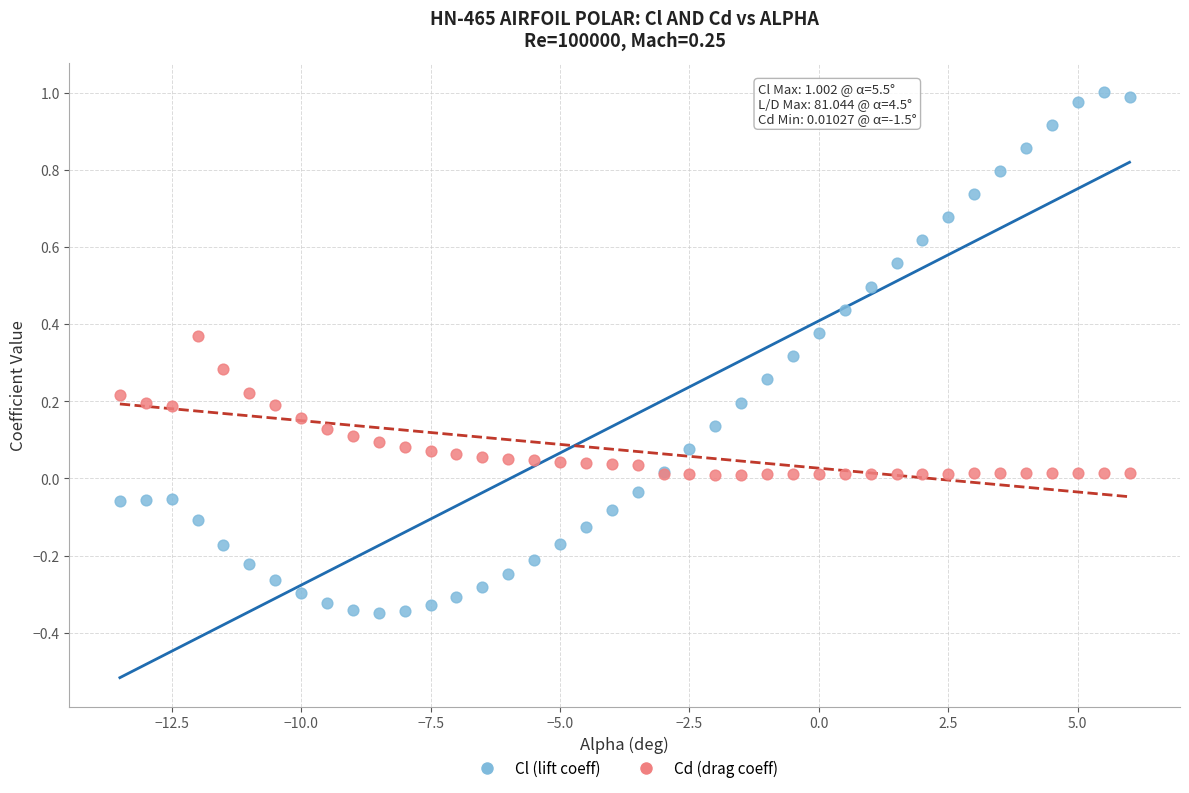

Which series contains the lowest Y value?

Cl (lift coeff)